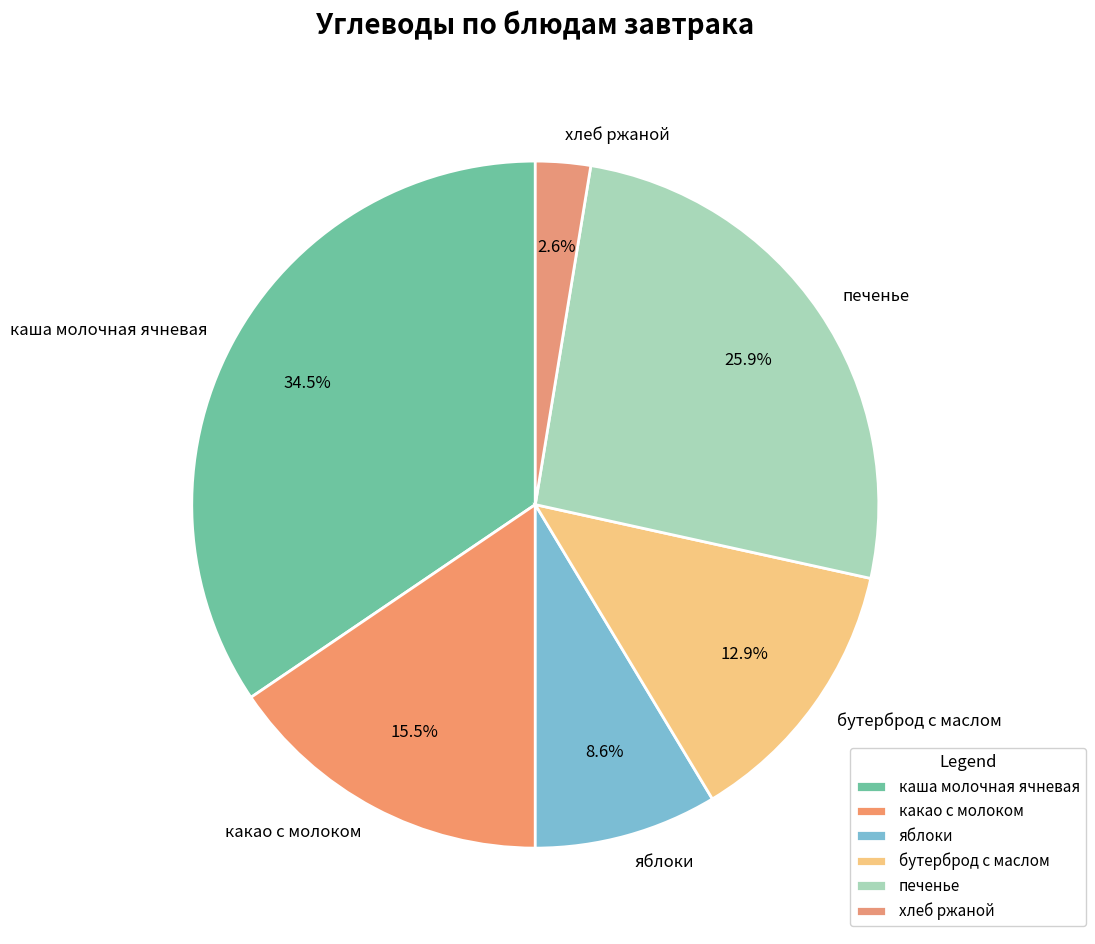

Which slice is the smallest?

хлеб ржаной